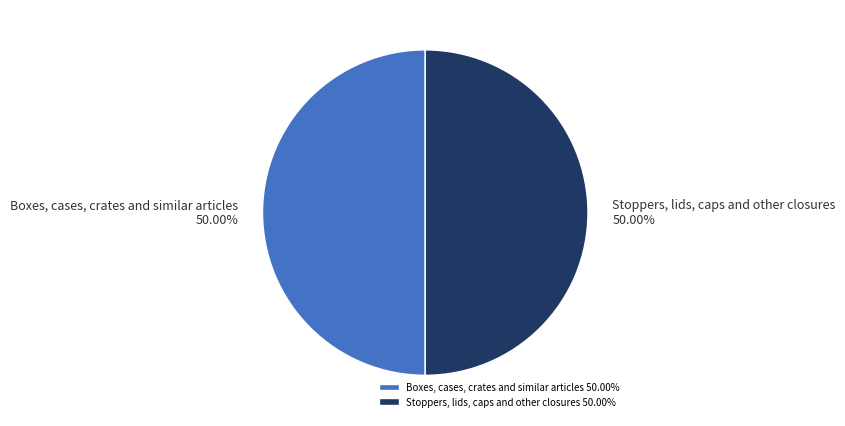

What percentage is the Boxes, cases, crates and similar articles slice, to the nearest percent?

50%